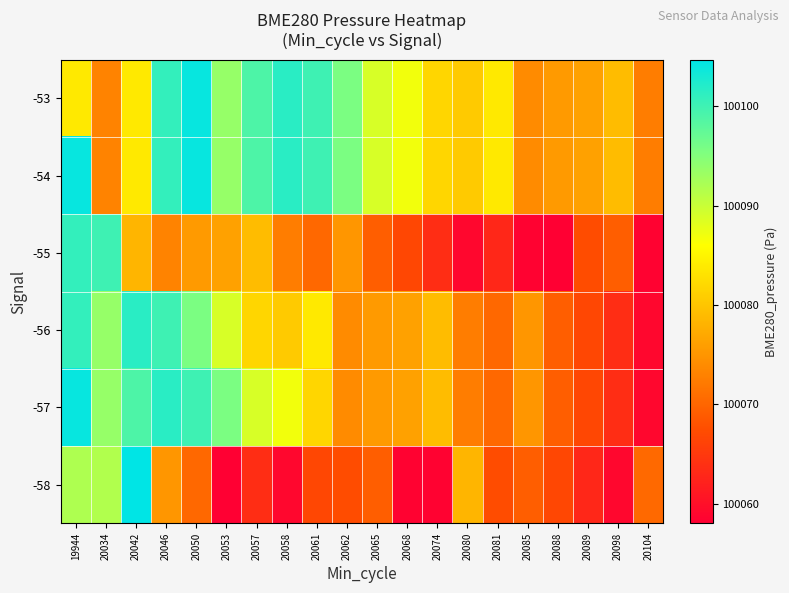

What is the smallest value displayed?

100058.0